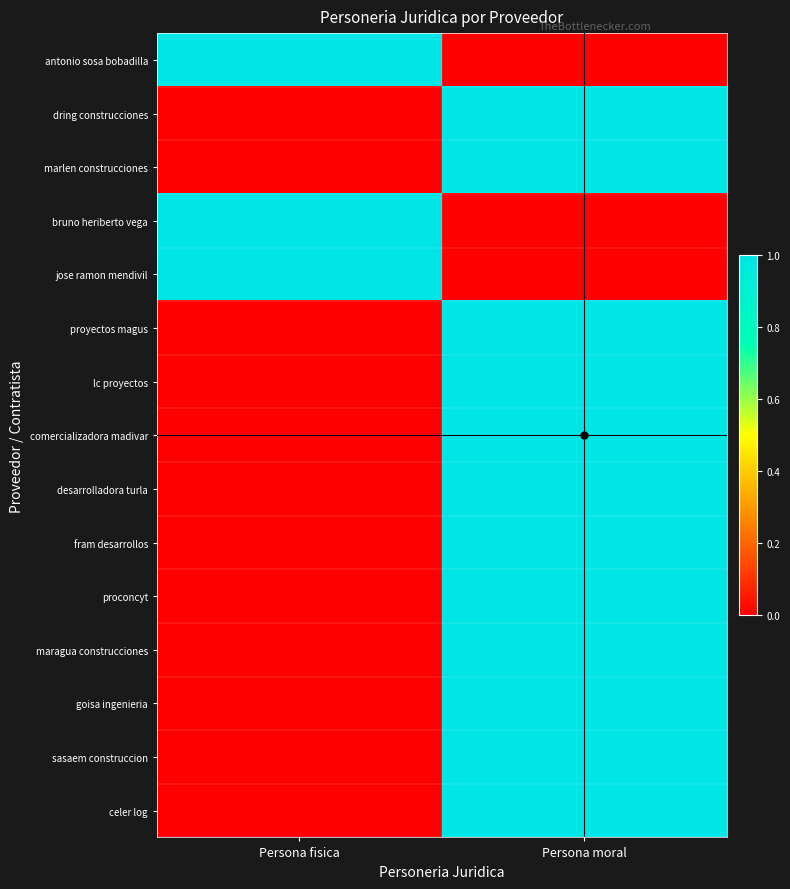

What is the greatest value displayed?

1